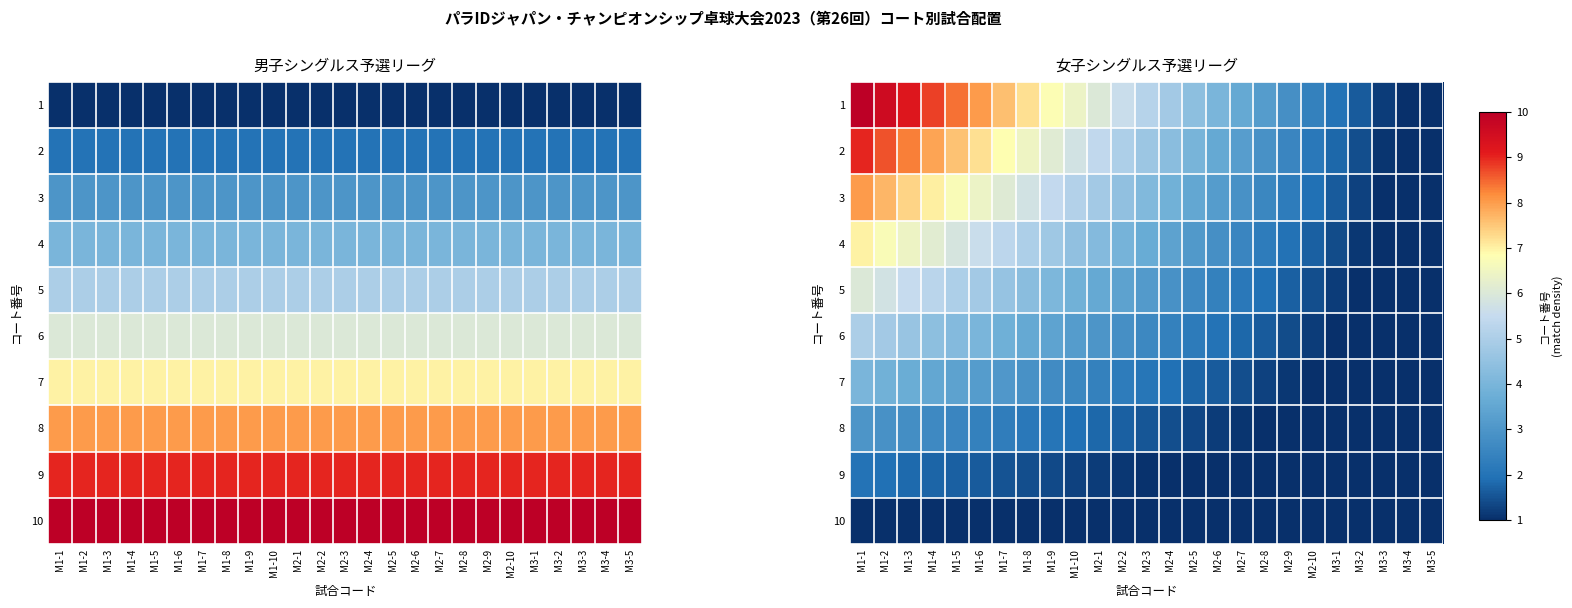

Which category has the highest value in the 9 series?

M1-1